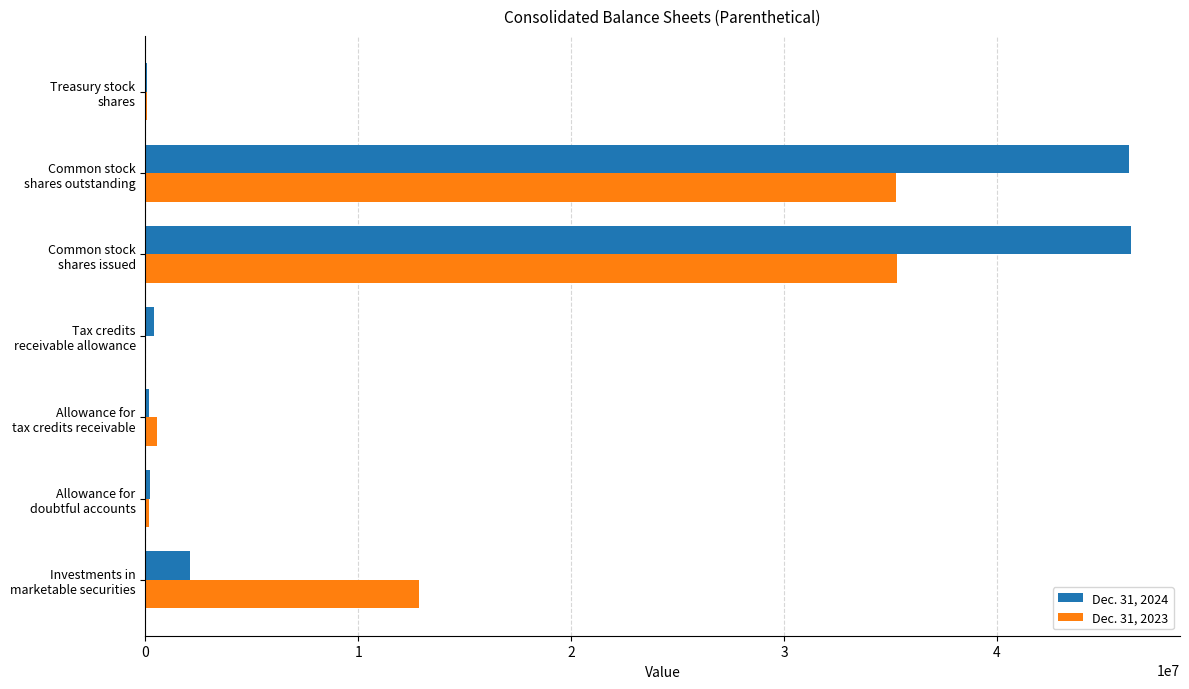

What is the maximum value shown in the chart?

46285078